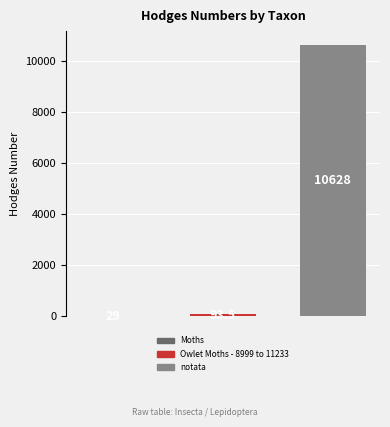

Reading left to right, what are all the values shown in this chart?

29.0	93.5	10628.0